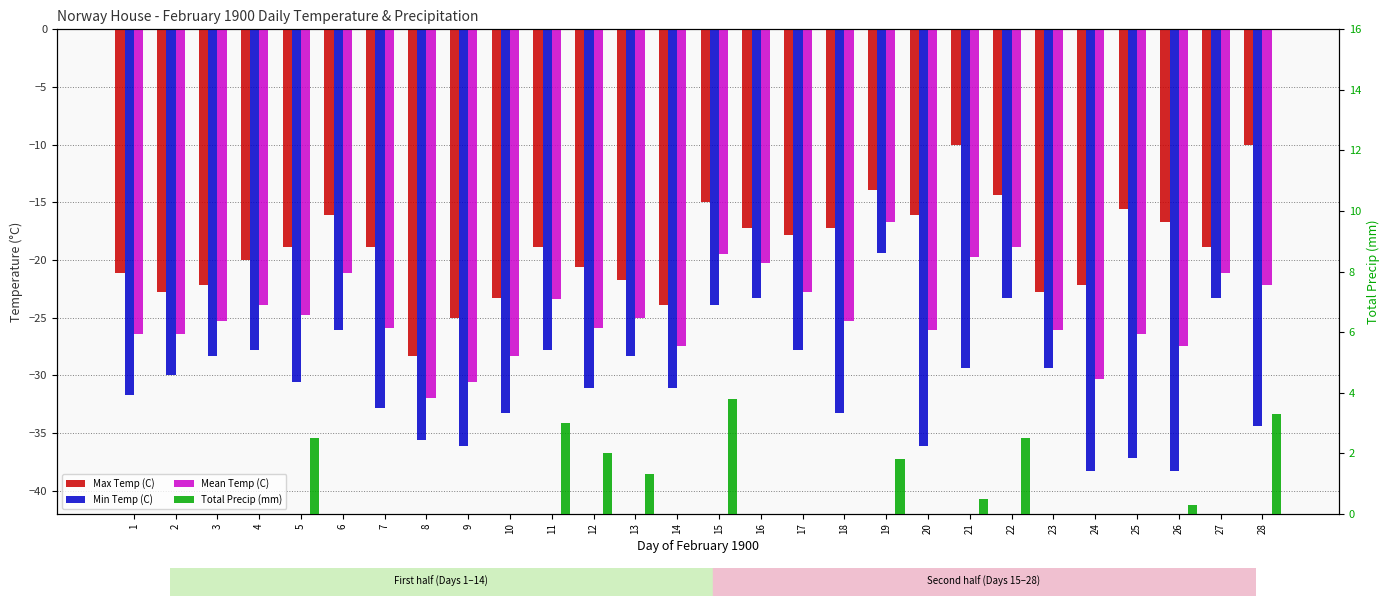

What is the average value of the Total Precip (mm) series?

0.8